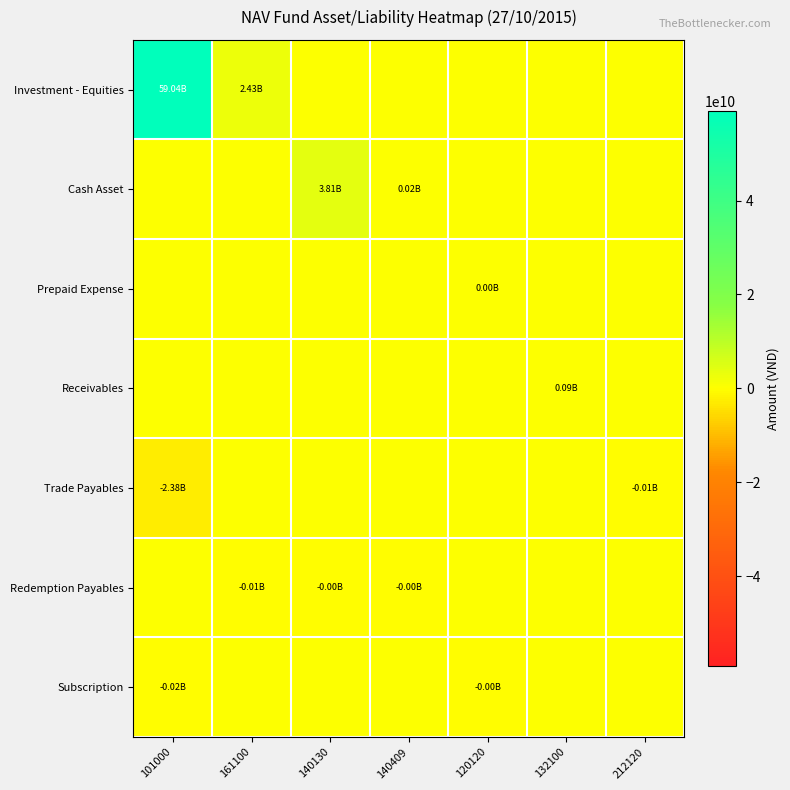

Reading left to right, extract all data points from this chart.

Investment - Equities: 101000=59037493211	161100=2426777789	140130=0	140409=0	120120=0	132100=0	212120=0
Cash Asset: 101000=0	161100=0	140130=3811344725	140409=20252459	120120=0	132100=0	212120=0
Prepaid Expense: 101000=0	161100=0	140130=0	140409=0	120120=2826086	132100=0	212120=0
Receivables: 101000=0	161100=0	140130=0	140409=0	120120=0	132100=88500000	212120=0
Trade Payables: 101000=-2377350685	161100=0	140130=0	140409=0	120120=0	132100=0	212120=-6858799
Redemption Payables: 101000=0	161100=-5052459	140130=-1642138	140409=-164202	120120=0	132100=0	212120=0
Subscription: 101000=-15200000	161100=0	140130=0	140409=0	120120=-2300000	132100=0	212120=0